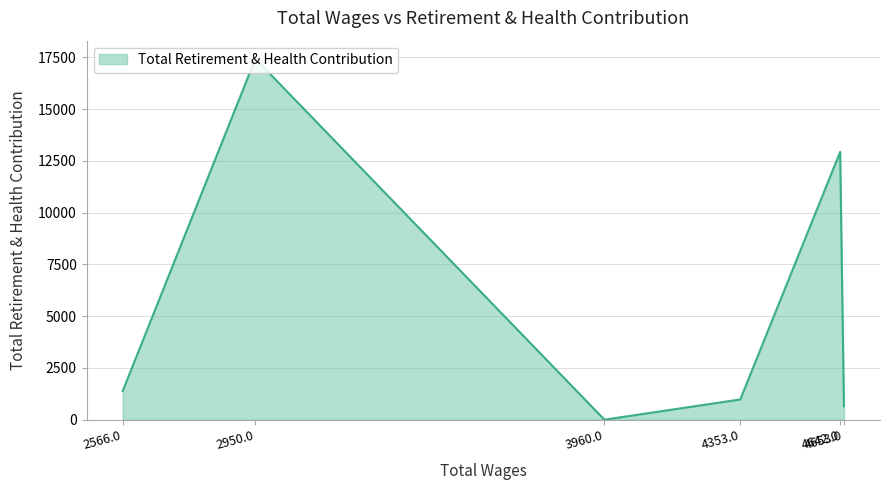

At which category does the data reach its first local valley?

3960.0